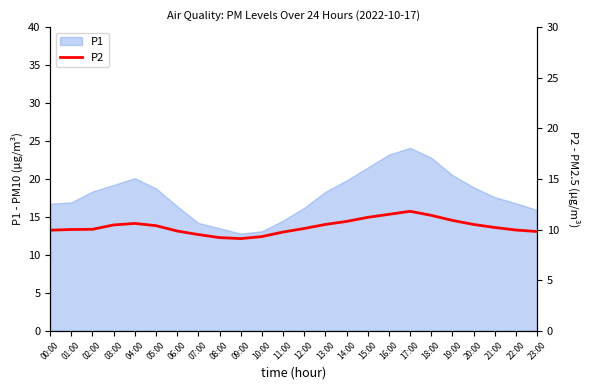

The value of P1 at 04:00 is 20.1. True or false?

True